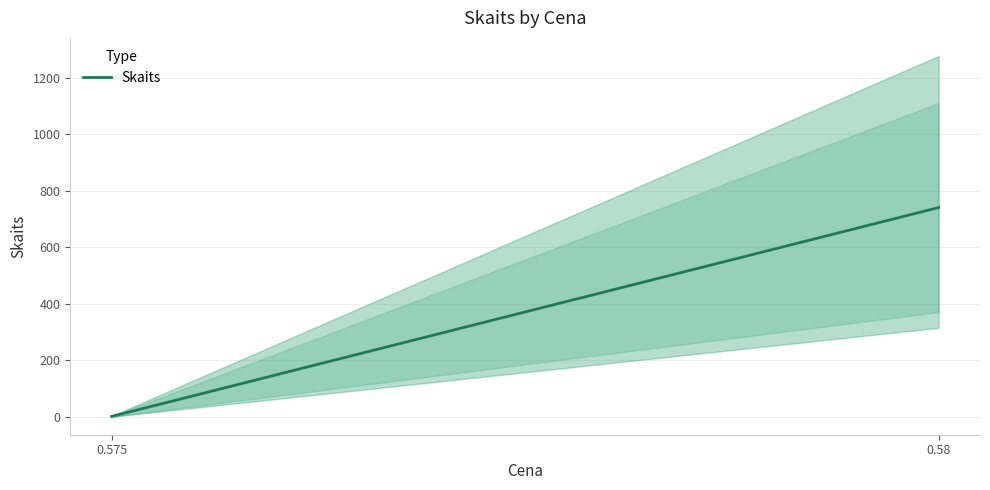

How many values are below 741?

1